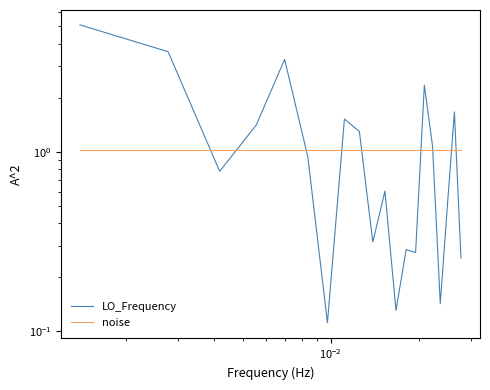

What is the value of the LO_Frequency point at the 3rd from the left?

0.8